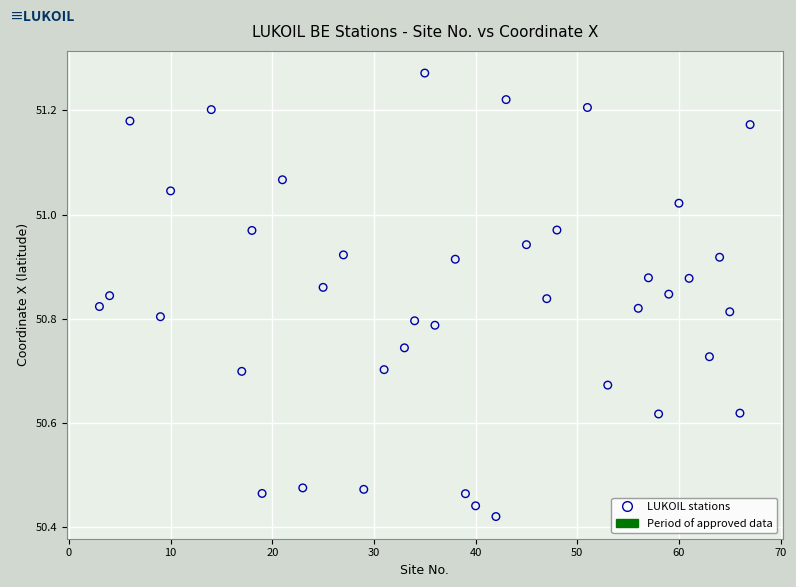

What is the range of Y values (max minus min)?

0.9